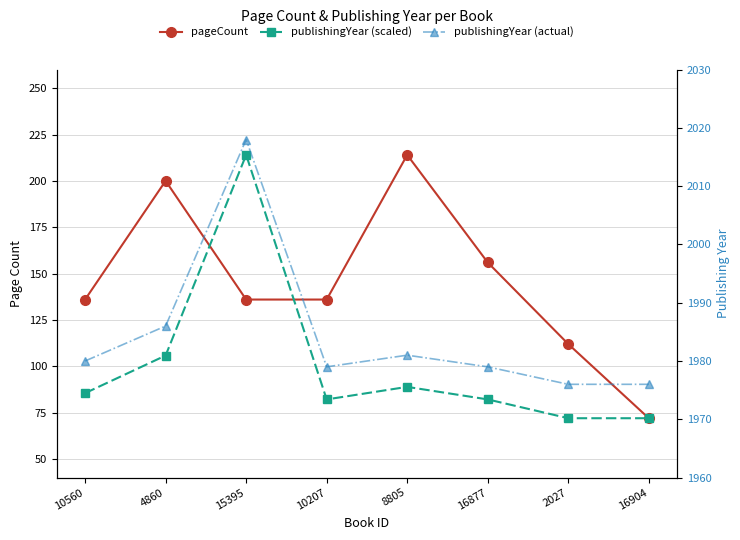

Rank the series at 10207 from highest to lowest value.

publishingYear (actual), pageCount, publishingYear (scaled)